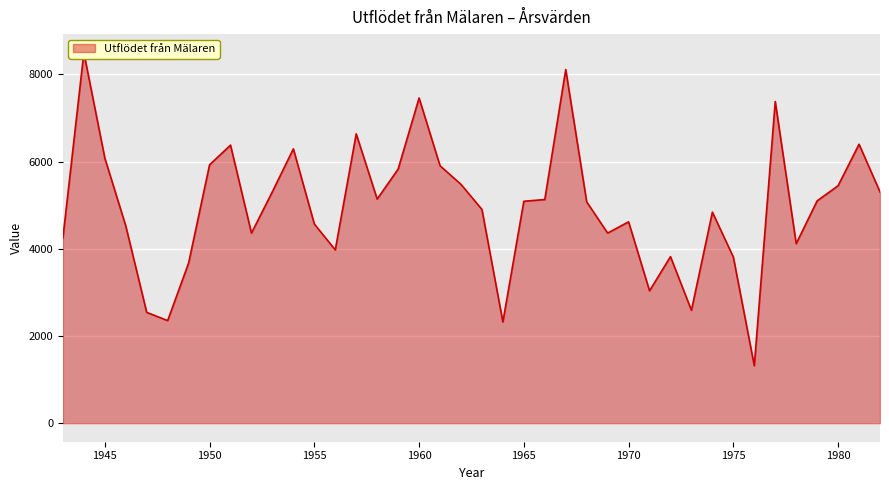

Rank the categories by value from highest to lowest.

1944, 1967, 1960, 1977, 1957, 1981, 1951, 1954, 1945, 1950, 1961, 1959, 1962, 1980, 1953, 1982, 1958, 1966, 1979, 1965, 1968, 1963, 1974, 1970, 1955, 1946, 1969, 1952, 1943, 1978, 1956, 1972, 1975, 1949, 1971, 1973, 1947, 1948, 1964, 1976